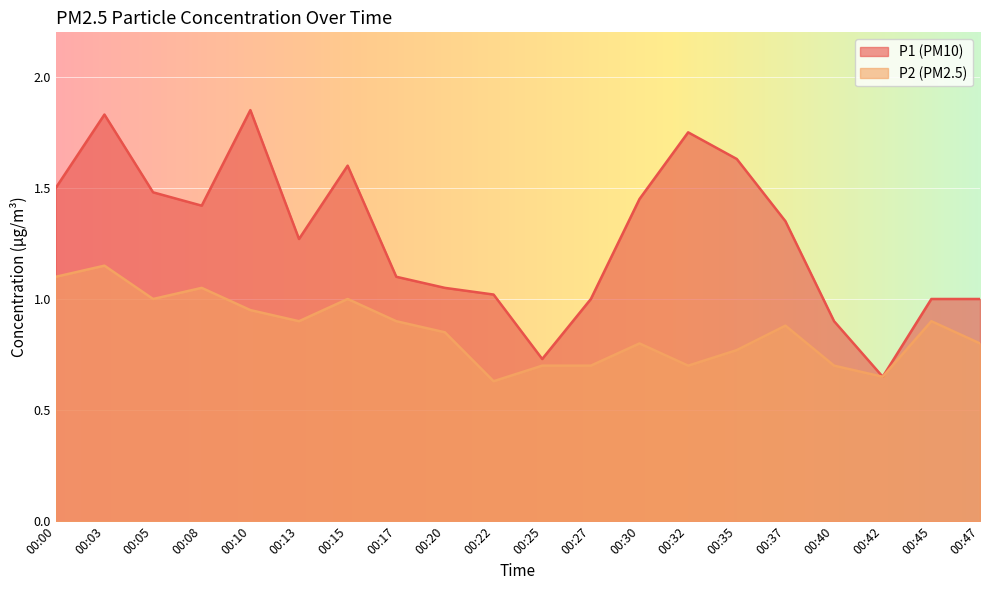

What is the value of the P1 point at the 2nd from the left?

1.8